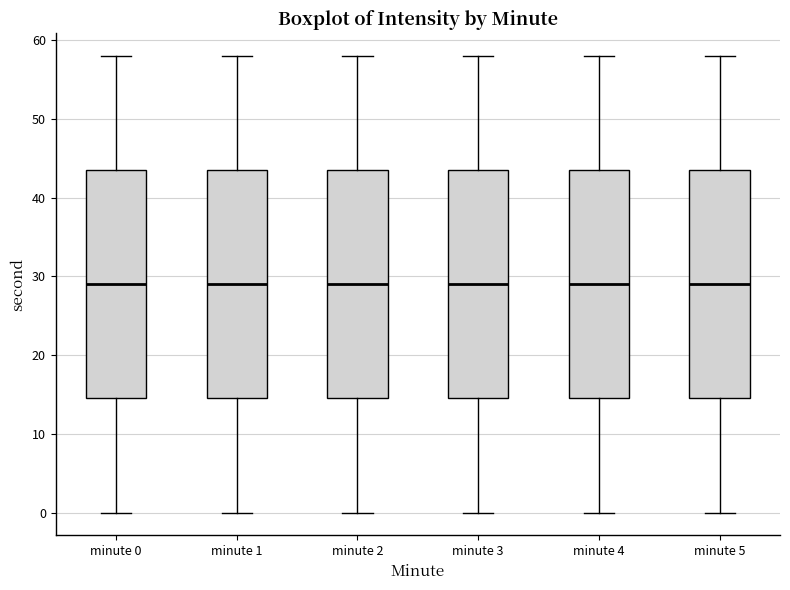

Reading left to right, transcribe this box plot: for each box, give where its median line is, the range the box spans, and where its two whiskers end, as read against the y-axis. The values are not printed on the chart, so give them approximately, as read against the axis.

minute 0: median 29, box 15 to 44, whiskers 0 to 58
minute 1: median 29, box 15 to 44, whiskers 0 to 58
minute 2: median 29, box 15 to 44, whiskers 0 to 58
minute 3: median 29, box 15 to 44, whiskers 0 to 58
minute 4: median 29, box 15 to 44, whiskers 0 to 58
minute 5: median 29, box 15 to 44, whiskers 0 to 58